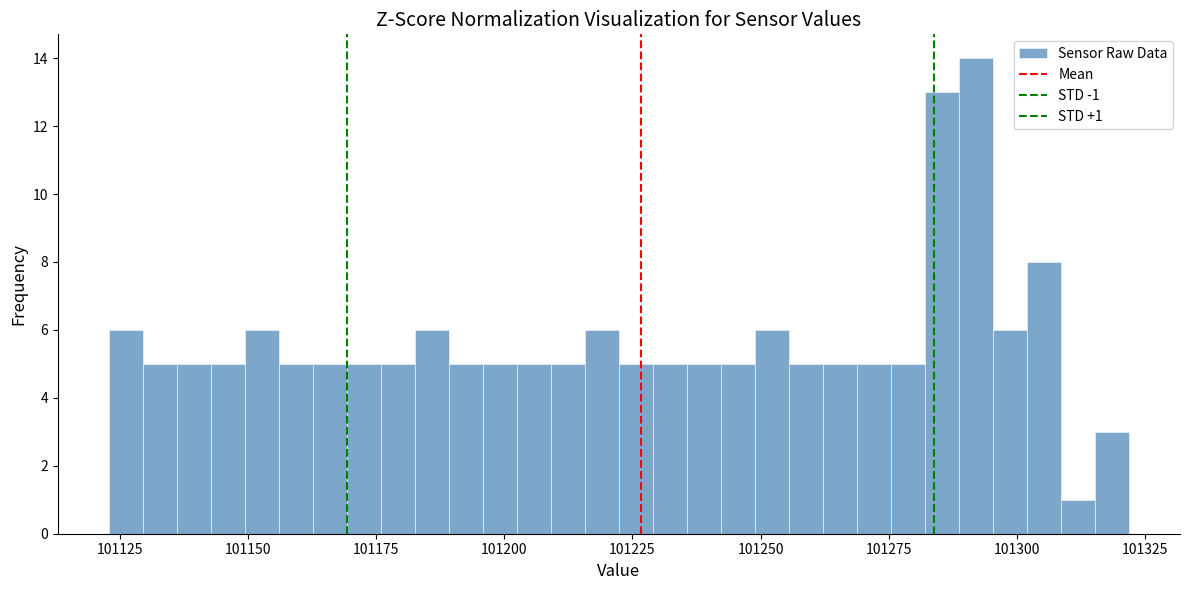

Around what value on the x-axis is the tallest bar? Give the approximate position of its centre, as read against the axis.

101290